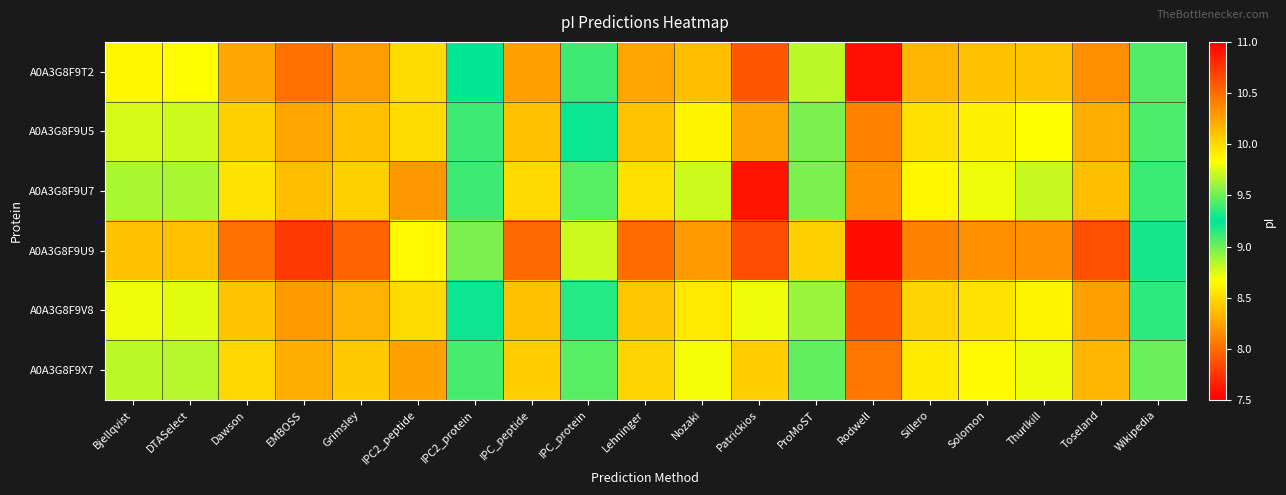

Rank the series by their maximum value, from highest to lowest.

A0A3G8F9U9, A0A3G8F9T2, A0A3G8F9V8, A0A3G8F9X7, A0A3G8F9U5, A0A3G8F9U7